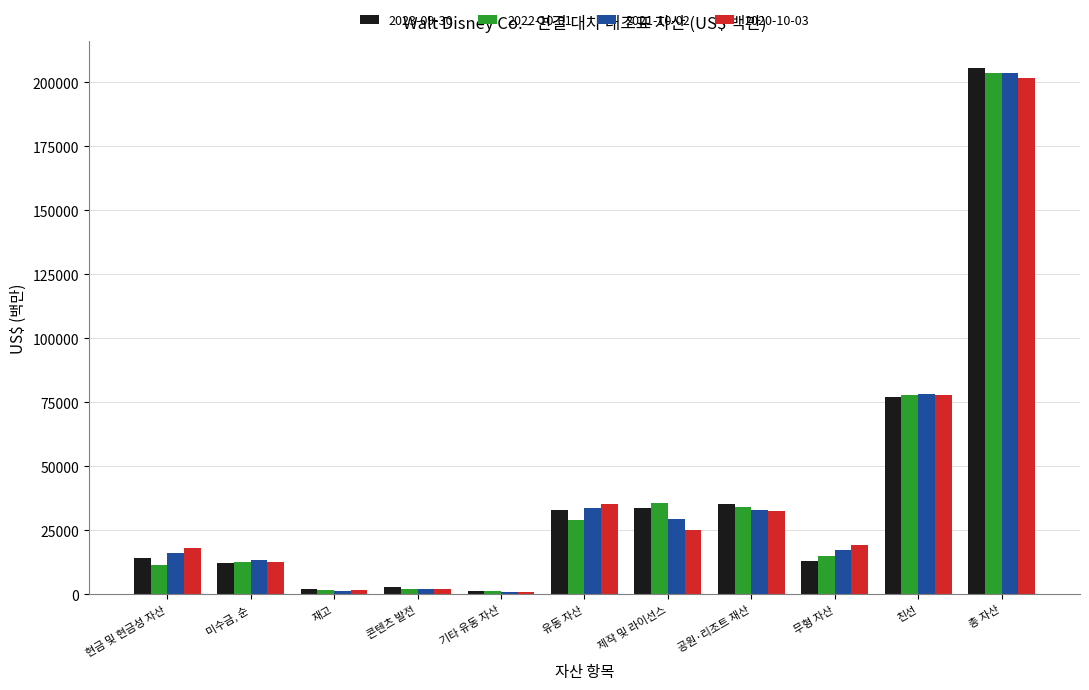

At which category is the sum across all series the highest?

총 자산